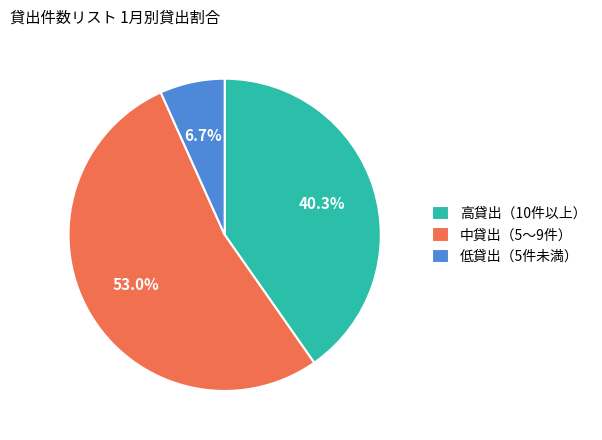

Which category has the biggest portion of the pie?

中貸出（5〜9件）